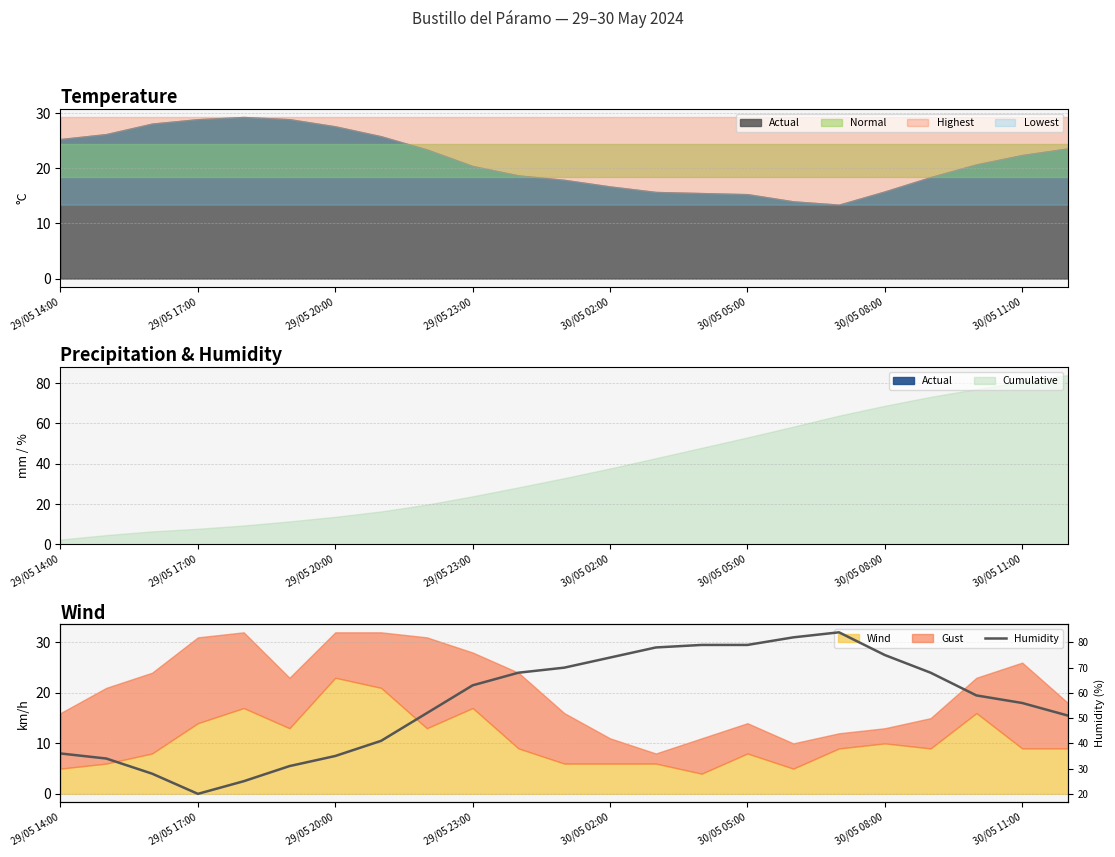

What is the spread (max minus min) of values at 29/05 17:00?

34